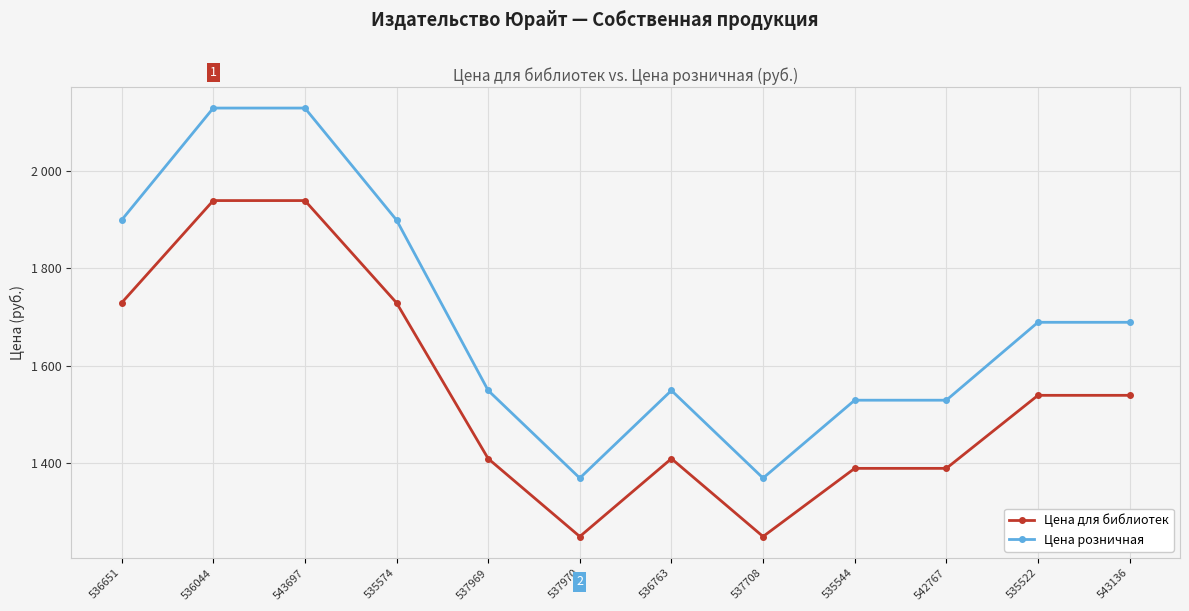

What is the sum of all Цена розничная values?

20328